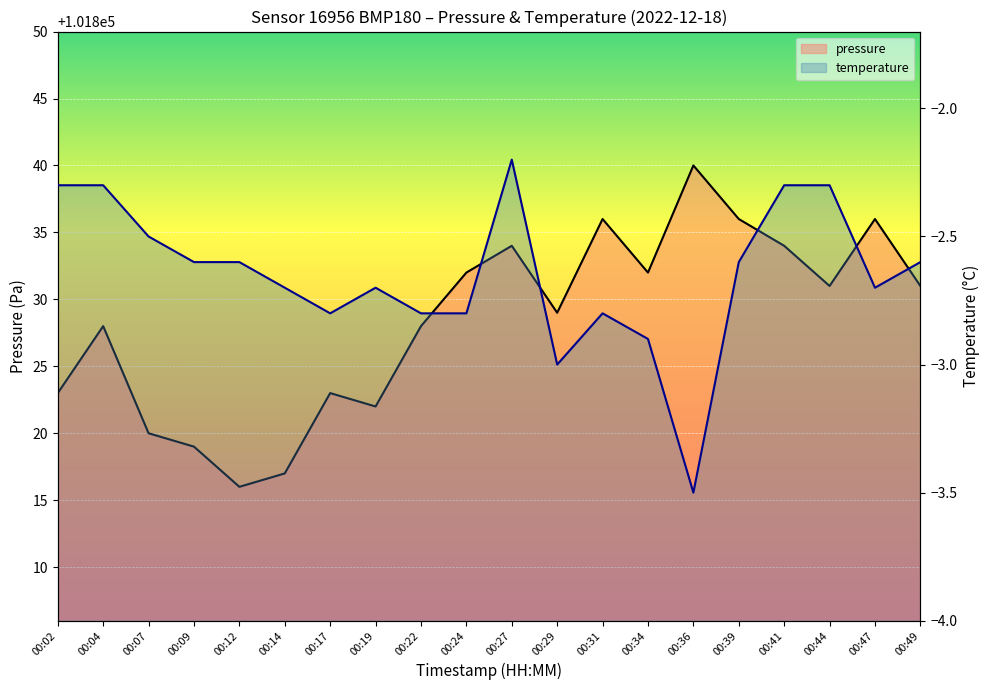

How many lines are shown in the chart?

2